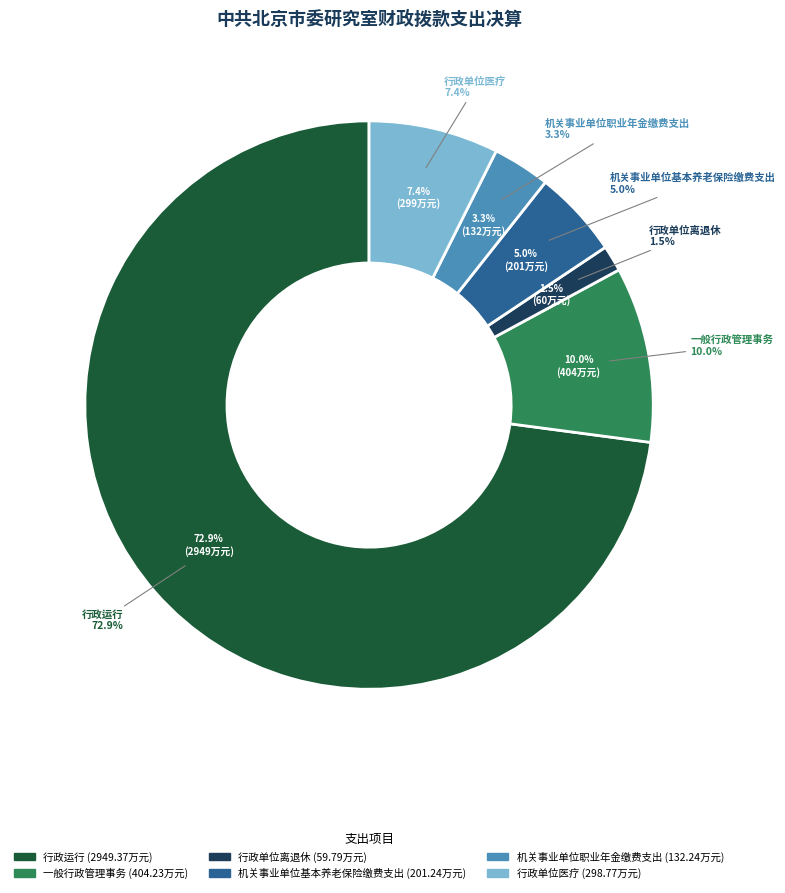

Rank the categories by value from lowest to highest.

行政单位离退休, 机关事业单位职业年金缴费支出, 机关事业单位基本养老保险缴费支出, 行政单位医疗, 一般行政管理事务, 行政运行